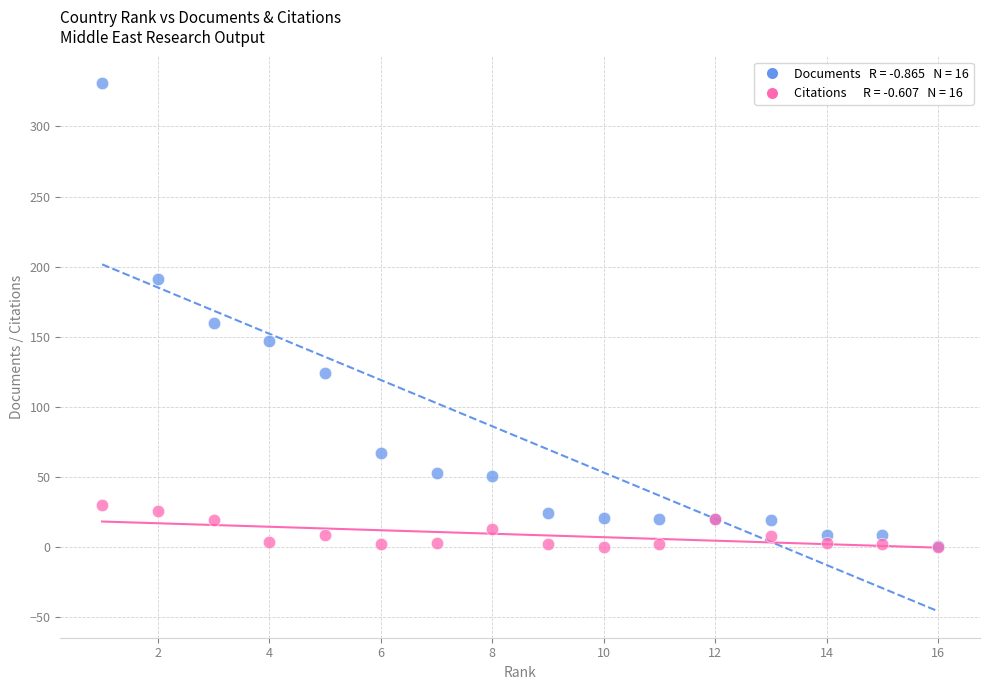

Across all series, what Y value is closest to 165?

160